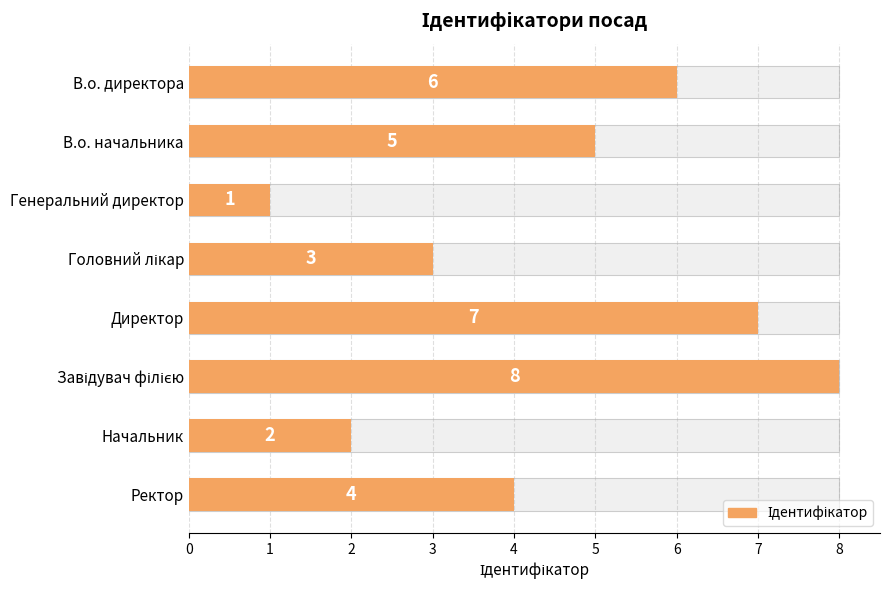

What is the difference between the maximum and second lowest values?

6